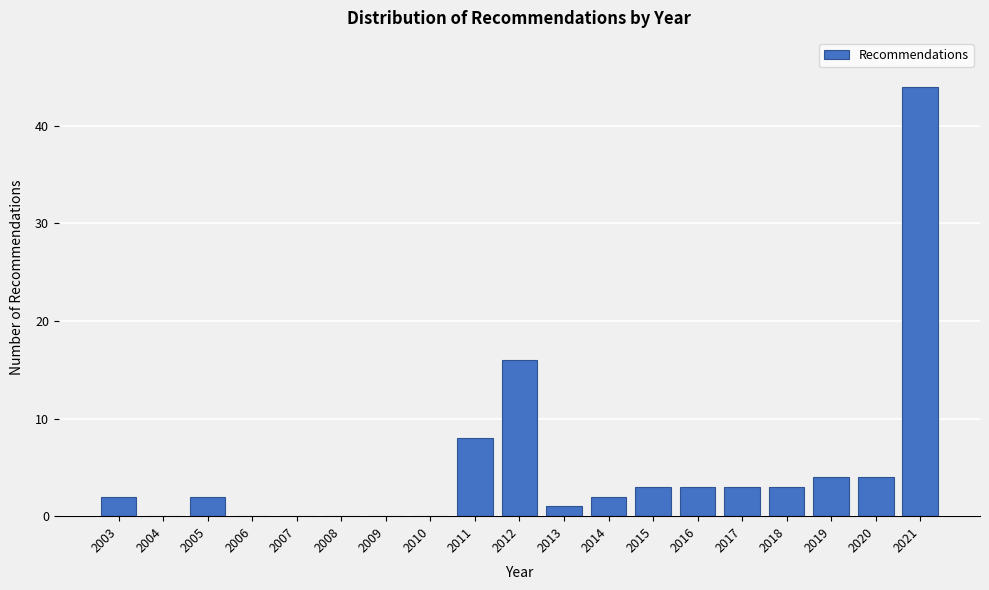

Reading left to right, extract all data points from this chart.

2003=2	2004=0	2005=2	2006=0	2007=0	2008=0	2009=0	2010=0	2011=8	2012=16	2013=1	2014=2	2015=3	2016=3	2017=3	2018=3	2019=4	2020=4	2021=44